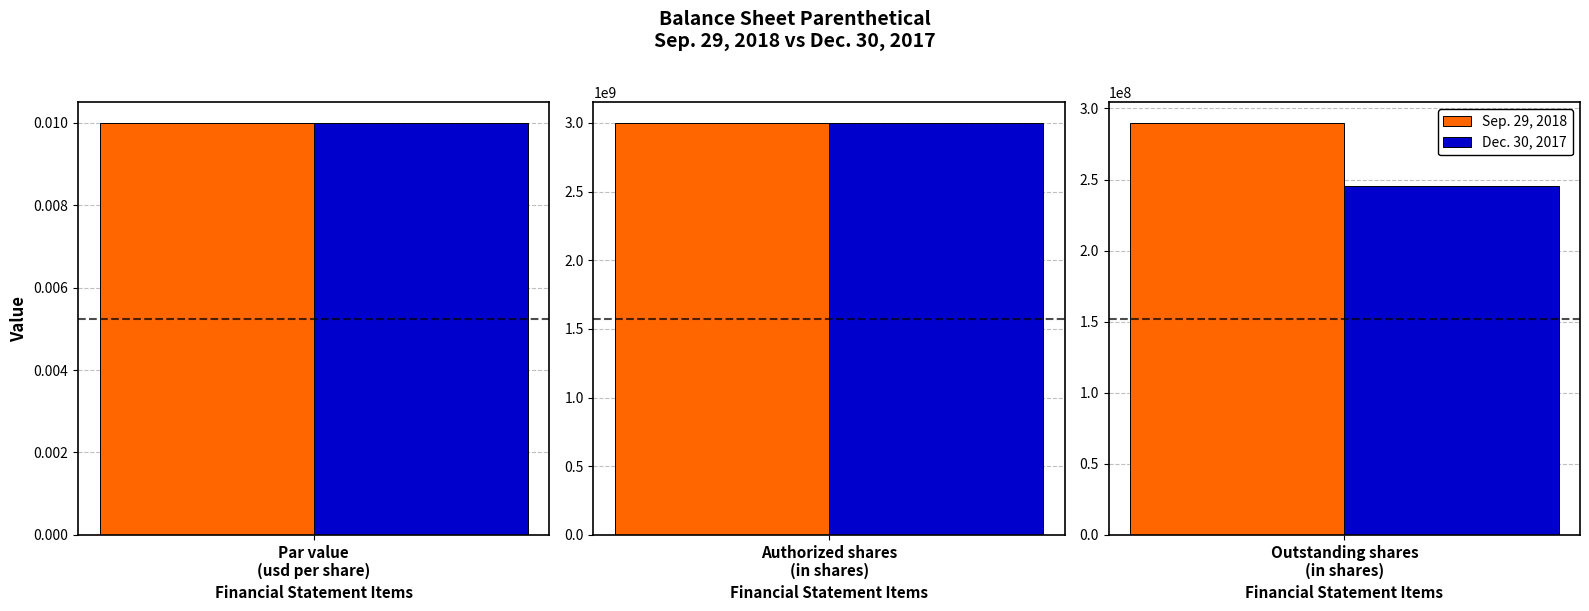

At Authorized shares, list the series in order from smallest to largest.

Sep. 29, 2018, Dec. 30, 2017